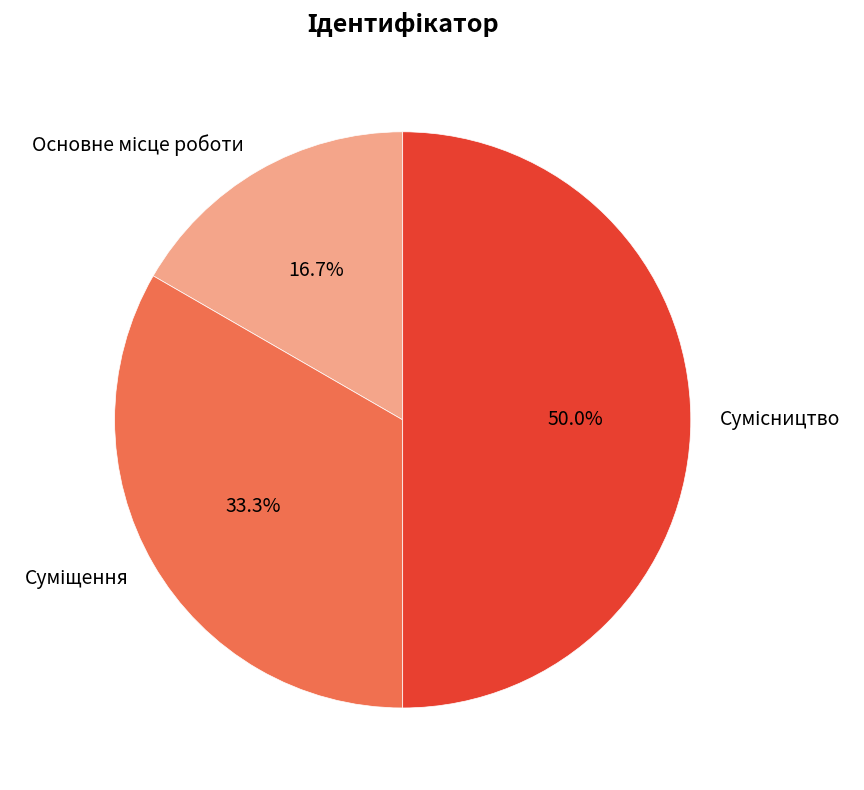

To the nearest percent, what is the difference between the largest and smallest slice percentages?

33%